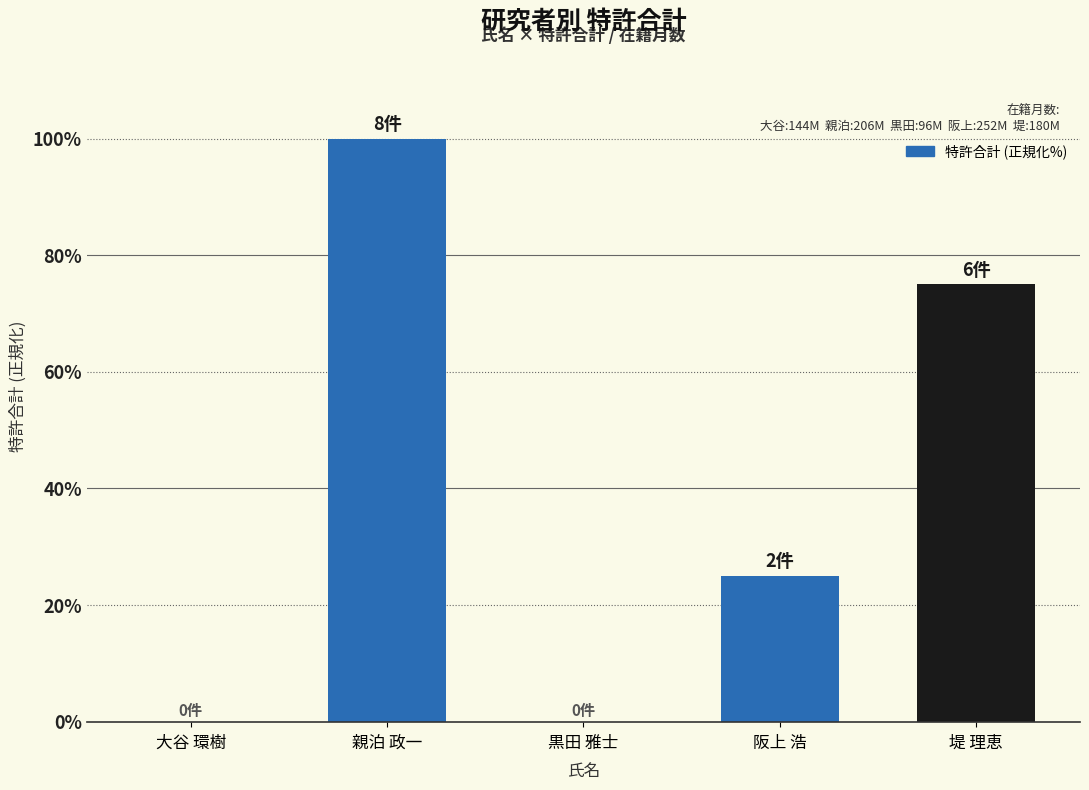

What is the greatest value displayed?

100